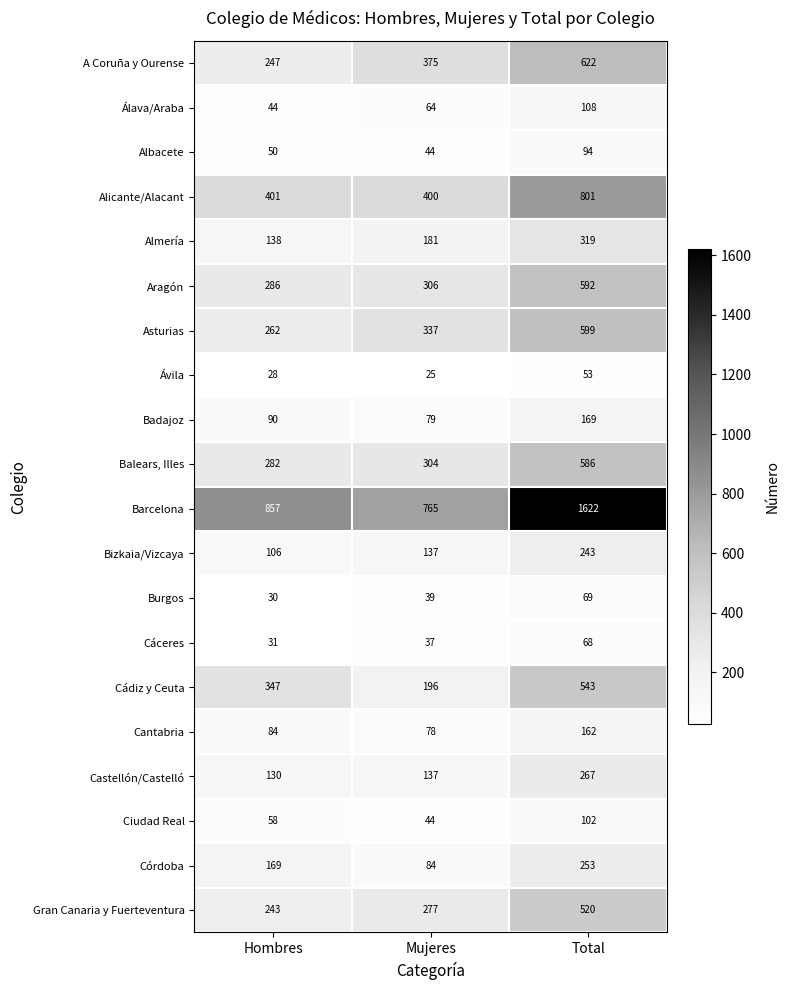

Which series has the largest range (max minus min)?

Barcelona